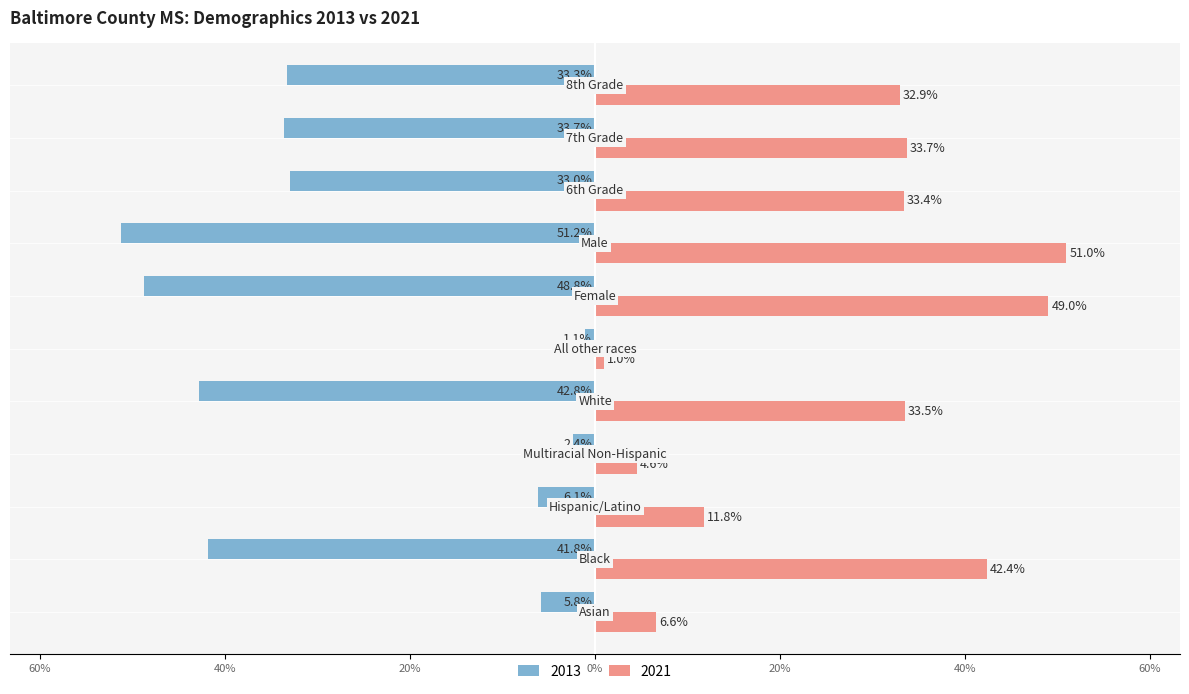

What are all the series names shown in the legend?

2013, 2021